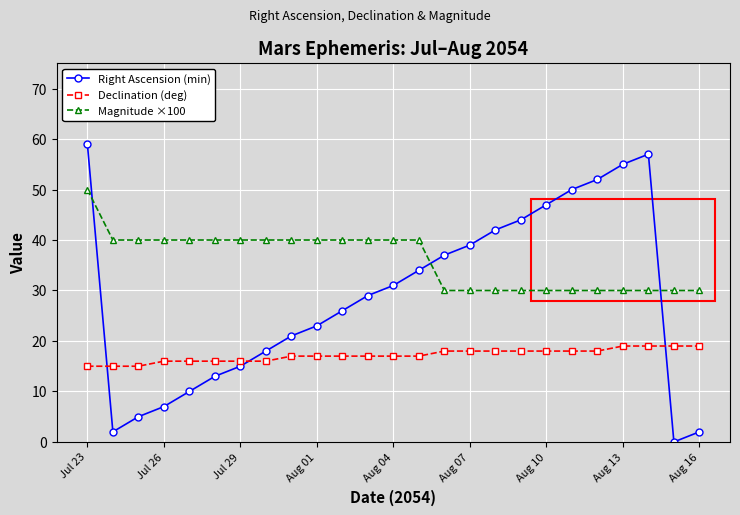

What is the highest value of the Declination (deg) series?

19